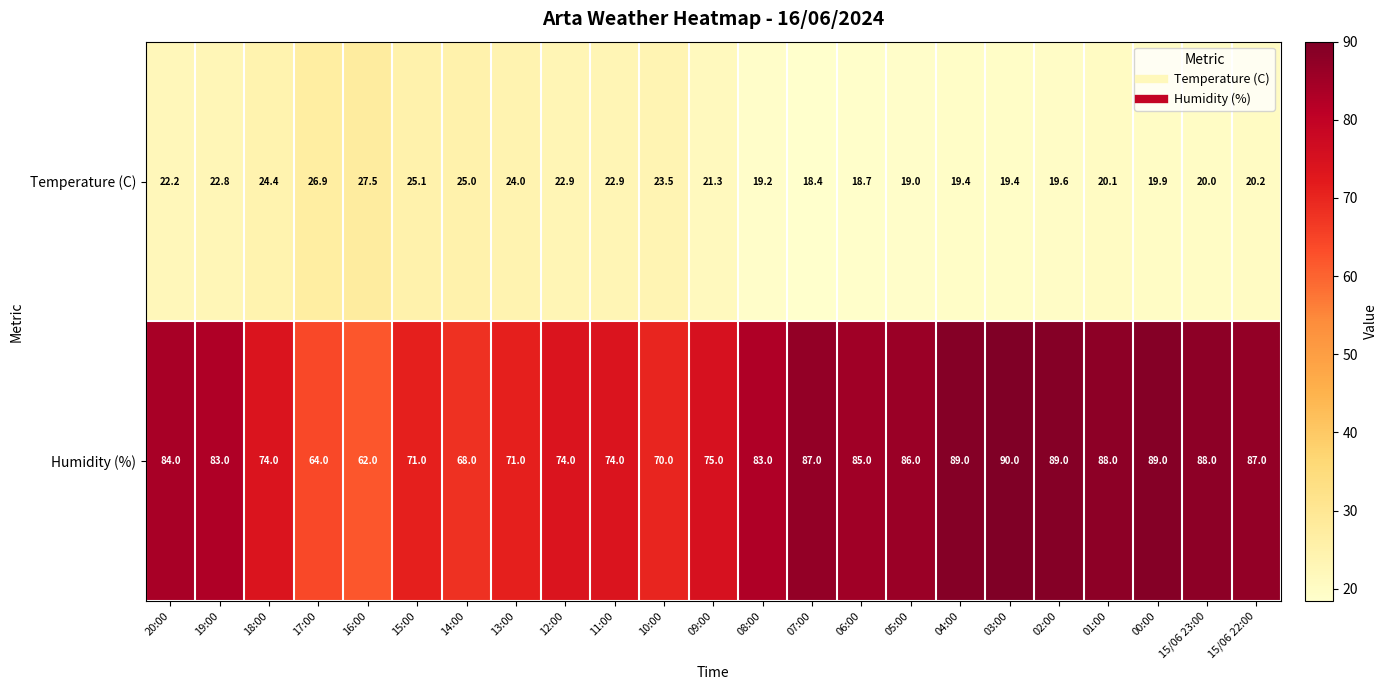

Rank the series by their average value, from highest to lowest.

Humidity (%), Temperature (C)